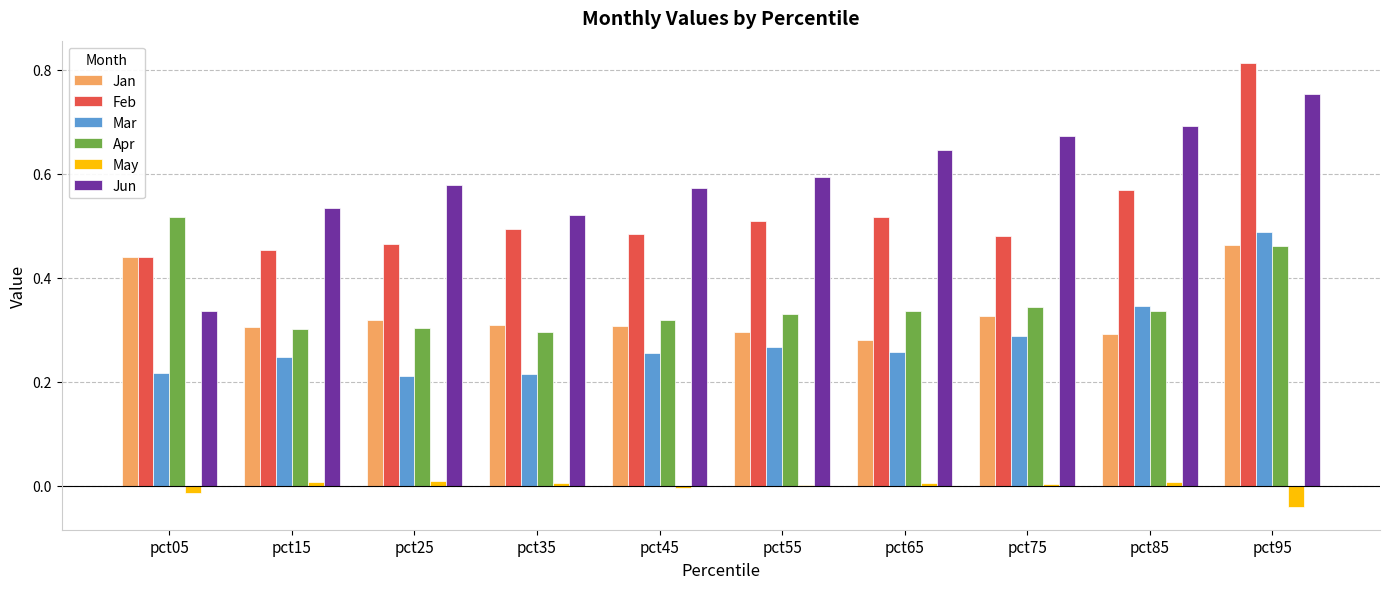

Is the value of Jun at pct85 greater than the value of Mar at pct05?

Yes